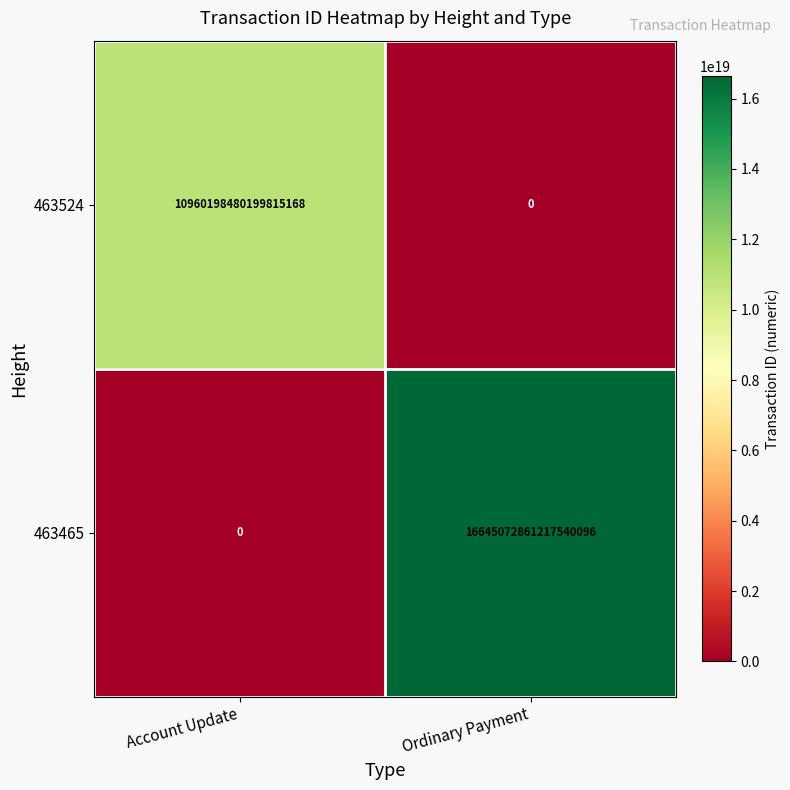

Rank the categories by 463524 value from highest to lowest.

Account Update, Ordinary Payment